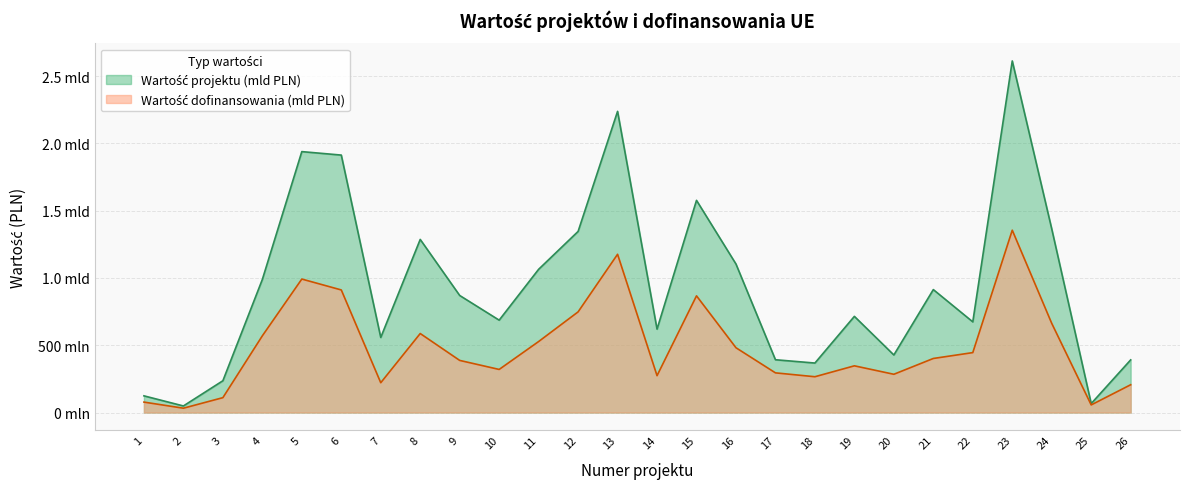

At how many categories does at least one series exceed 1623295275?

4